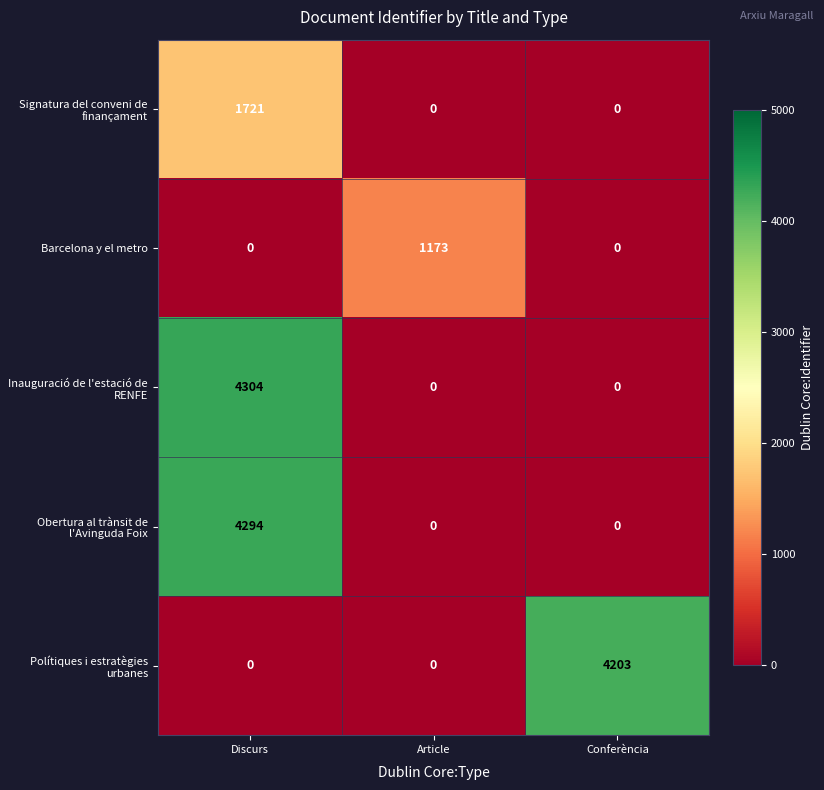

What is the spread (max minus min) of values at Article?

1173